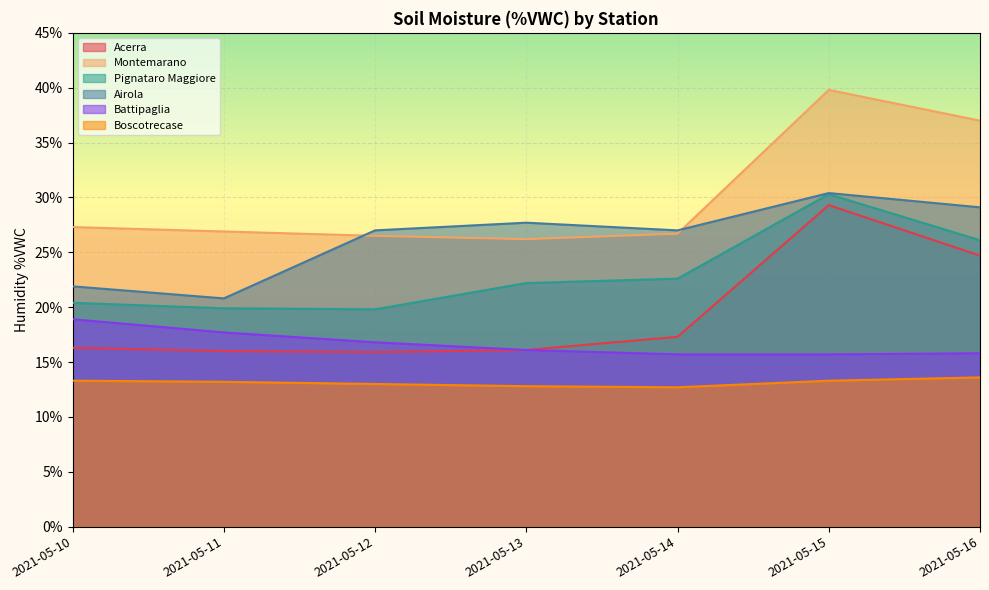

Rank the series by their average value, from highest to lowest.

Montemarano, Airola, Pignataro Maggiore, Acerra, Battipaglia, Boscotrecase